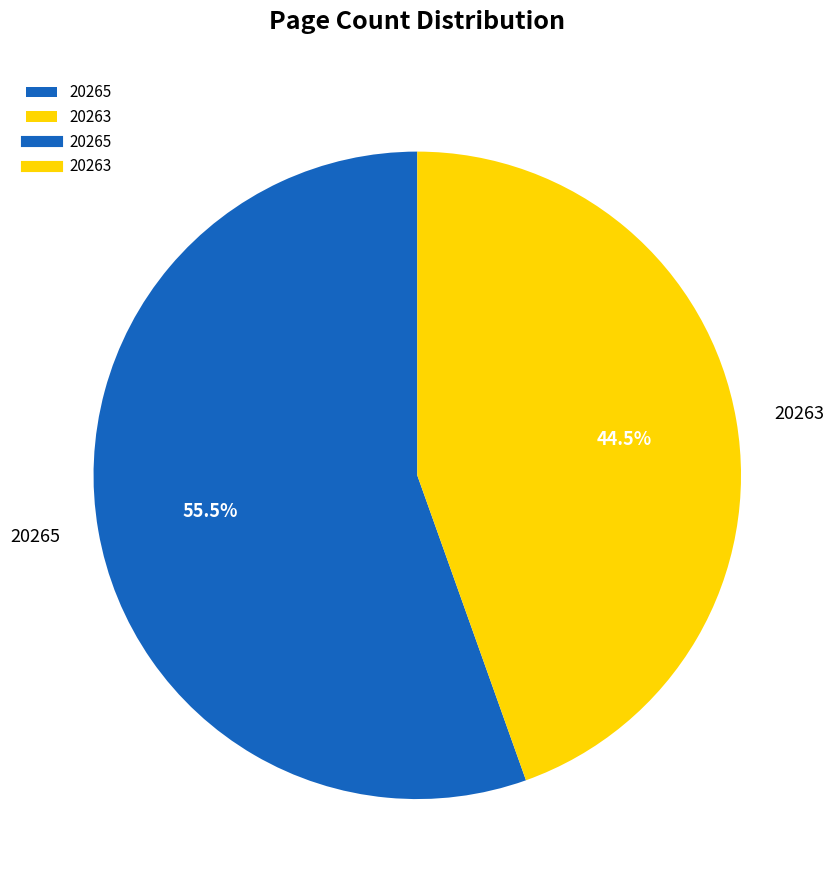

To the nearest percent, what is the combined percentage of 20265 and 20263?

100%